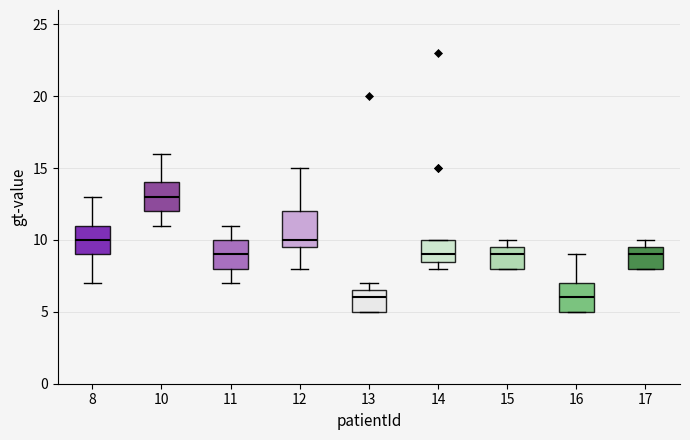

Comparing the boxes themselves (not the whiskers), which one is the tallest?

12